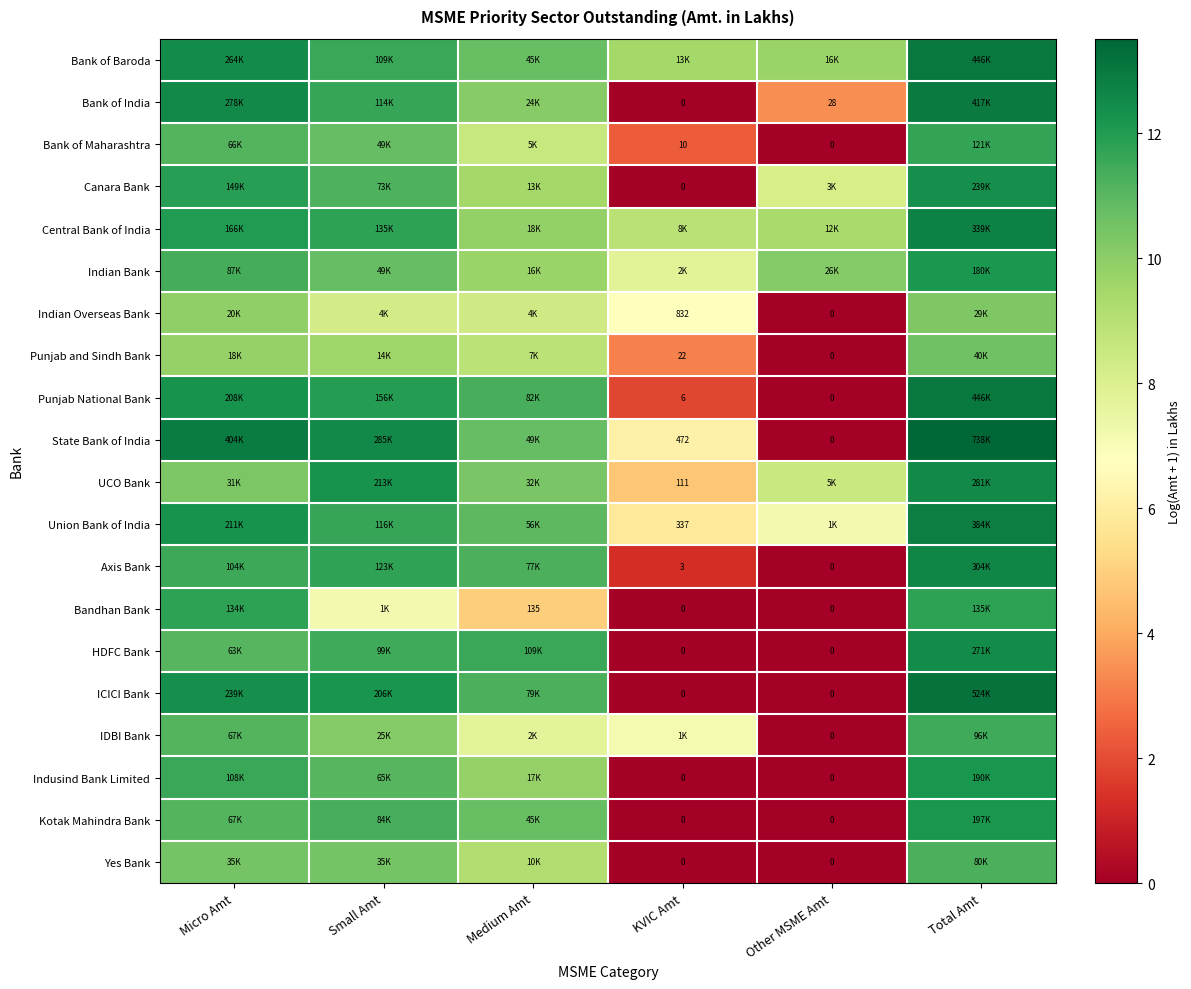

Where is Axis Bank nearest to the value 6?

KVIC Amt